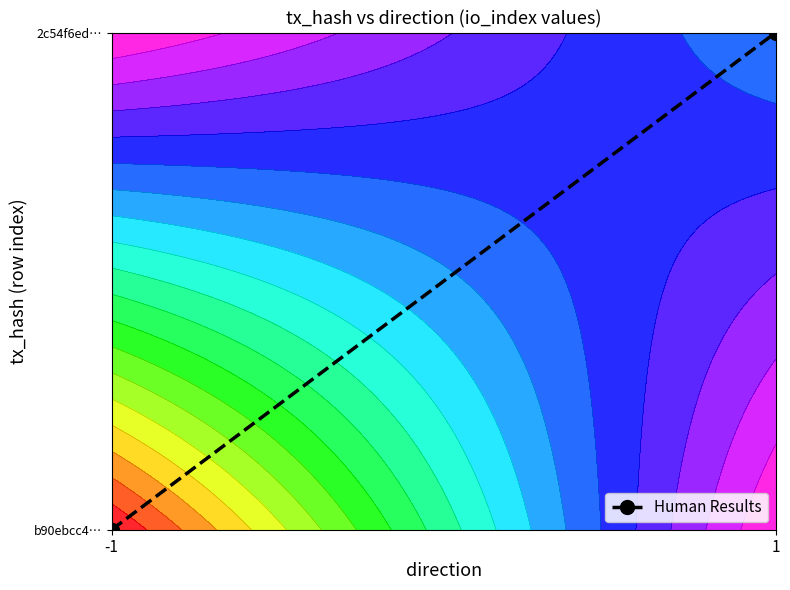

What is the maximum value shown in the chart?

1